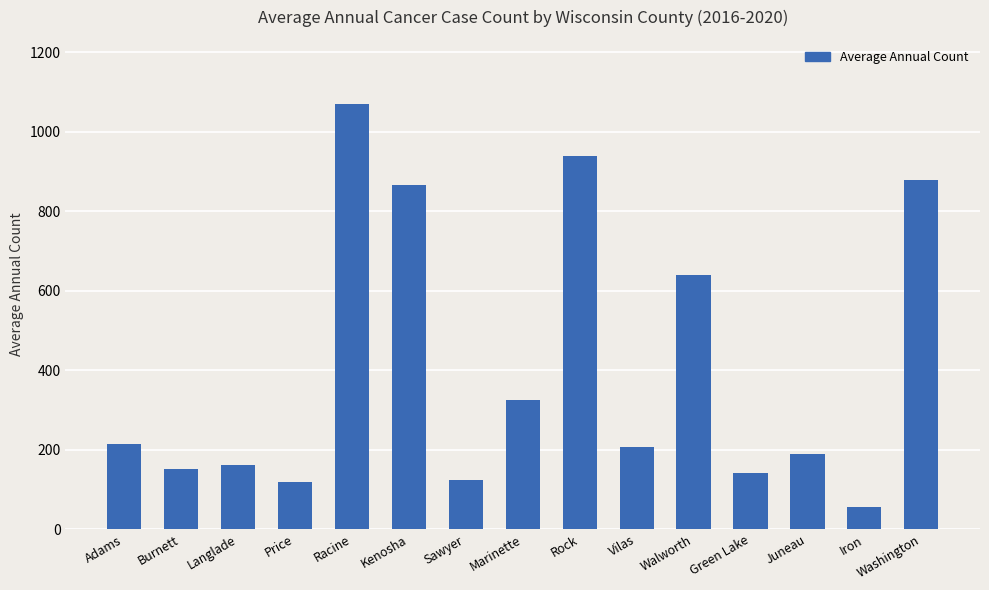

How many categories are shown in the chart?

15